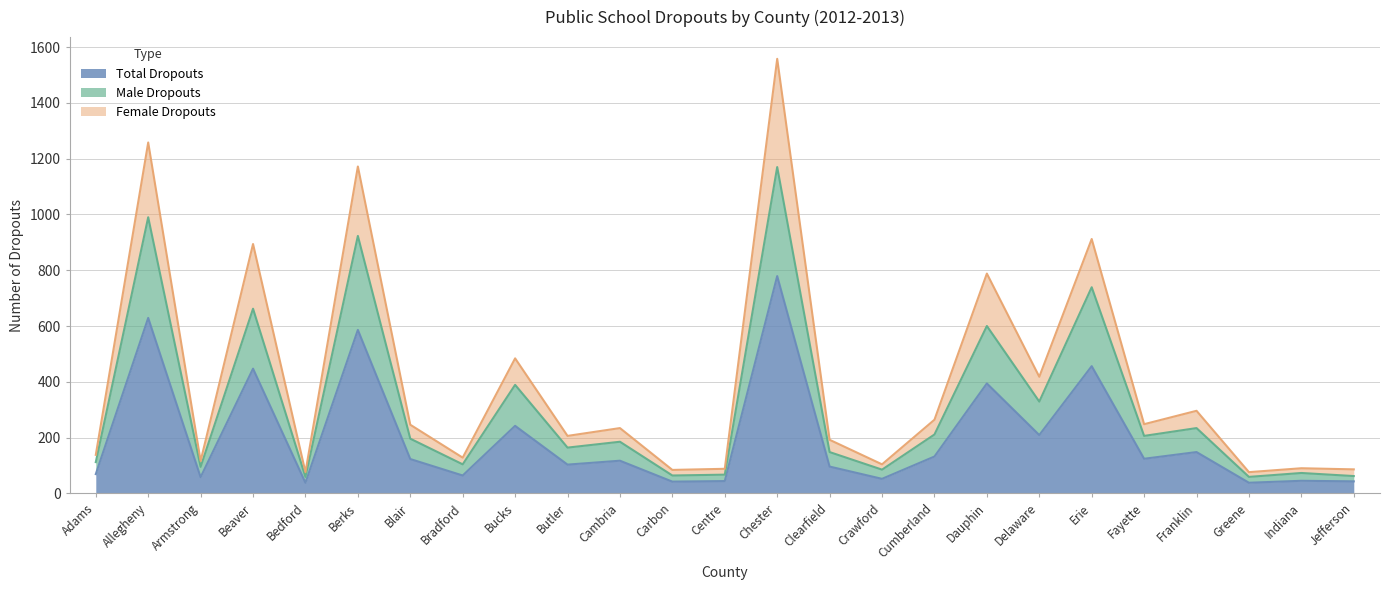

At which category is the sum across all series the highest?

Chester